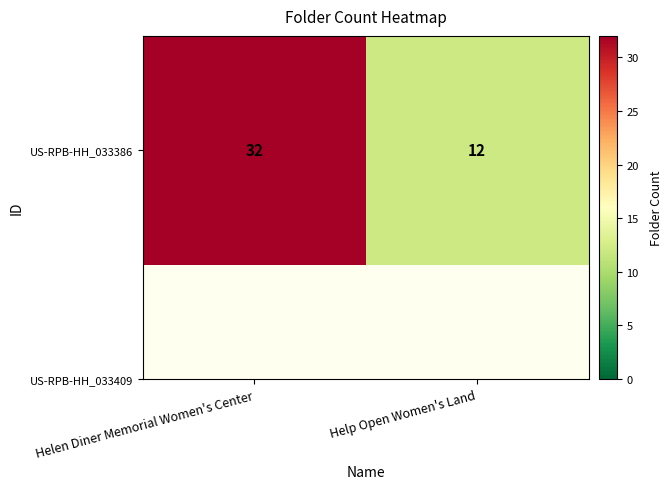

Which category has the highest value across all series?

Helen Diner Memorial Women's Center